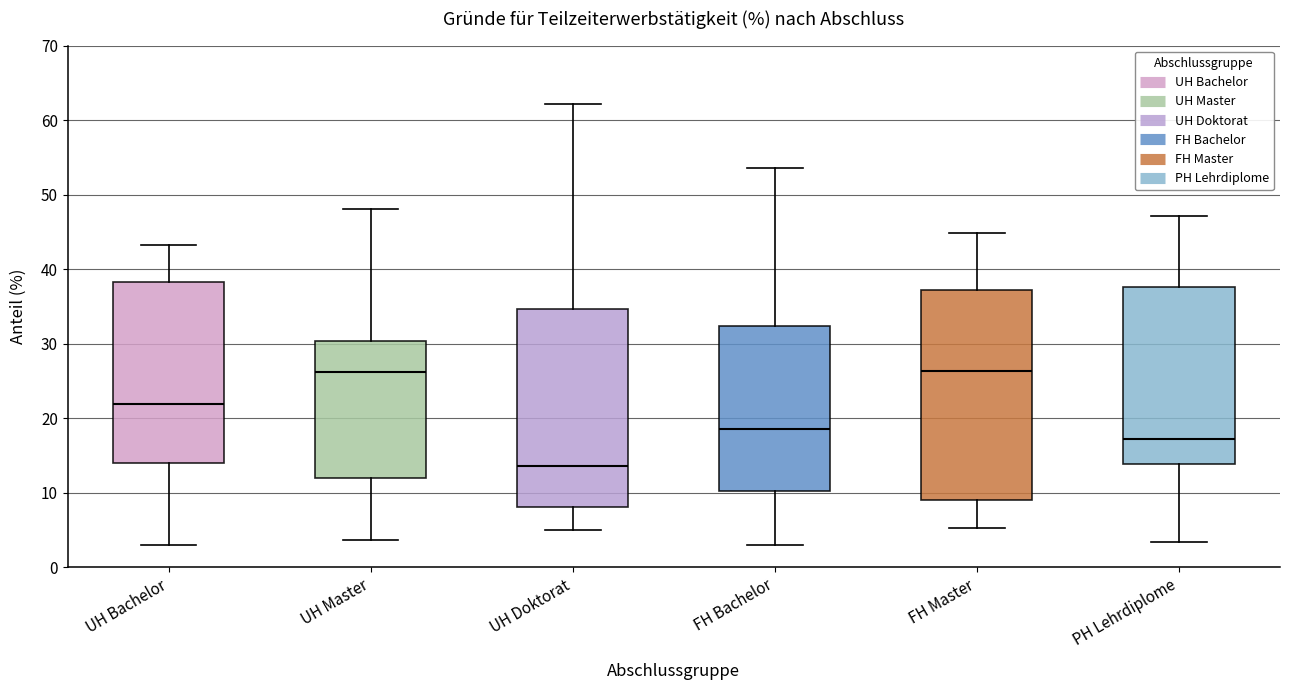

Reading left to right, transcribe this box plot: for each box, give where its median line is, the range the box spans, and where its two whiskers end, as read against the y-axis. The values are not printed on the chart, so give them approximately, as read against the axis.

UH Bachelor: median 22, box 14 to 38, whiskers 3 to 43
UH Master: median 26, box 12 to 30, whiskers 4 to 48
UH Doktorat: median 14, box 8 to 35, whiskers 5 to 62
FH Bachelor: median 19, box 10 to 32, whiskers 3 to 54
FH Master: median 26, box 9 to 37, whiskers 5 to 45
PH Lehrdiplome: median 17, box 14 to 38, whiskers 3 to 47